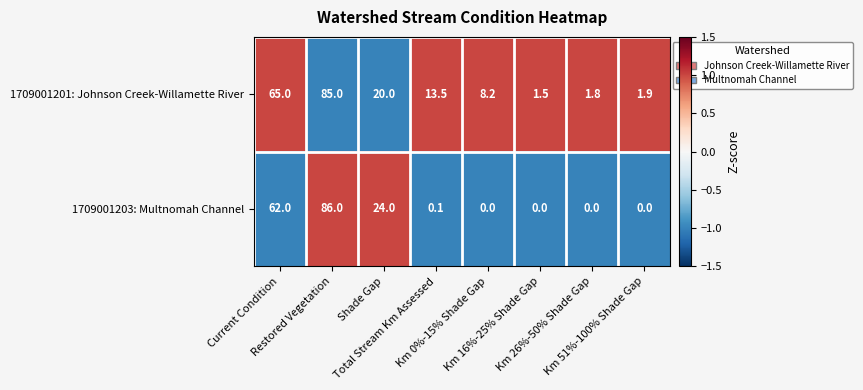

List the series in order of their overall mean, lowest first.

1709001203: Multnomah Channel, 1709001201: Johnson Creek-Willamette River